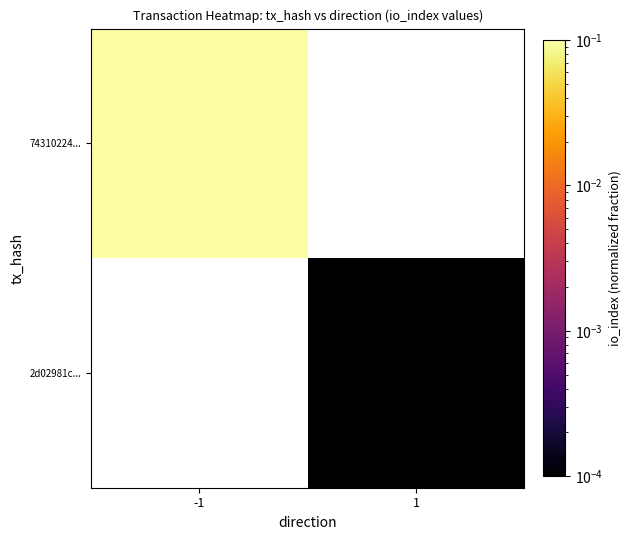

List the labels in order of 2d02981c... value, largest first.

-1, 1